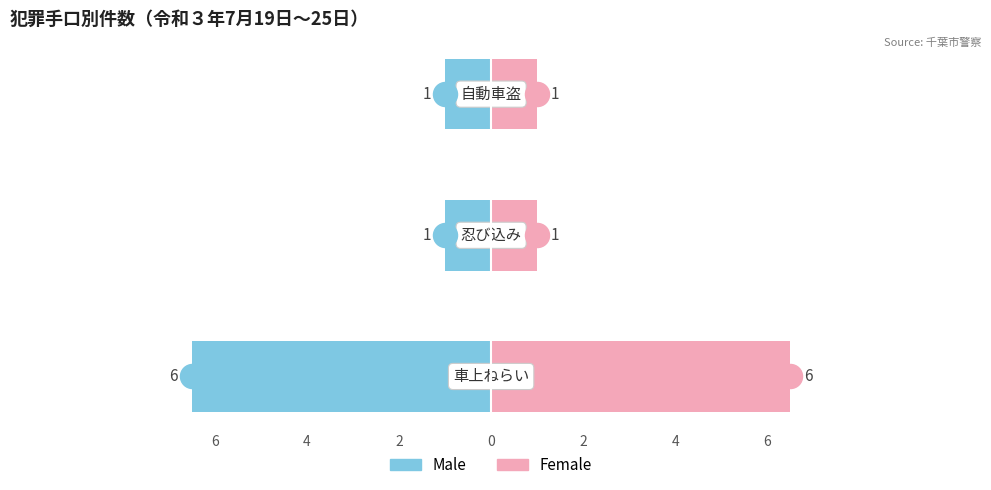

Which series has the widest spread of Y values?

Male